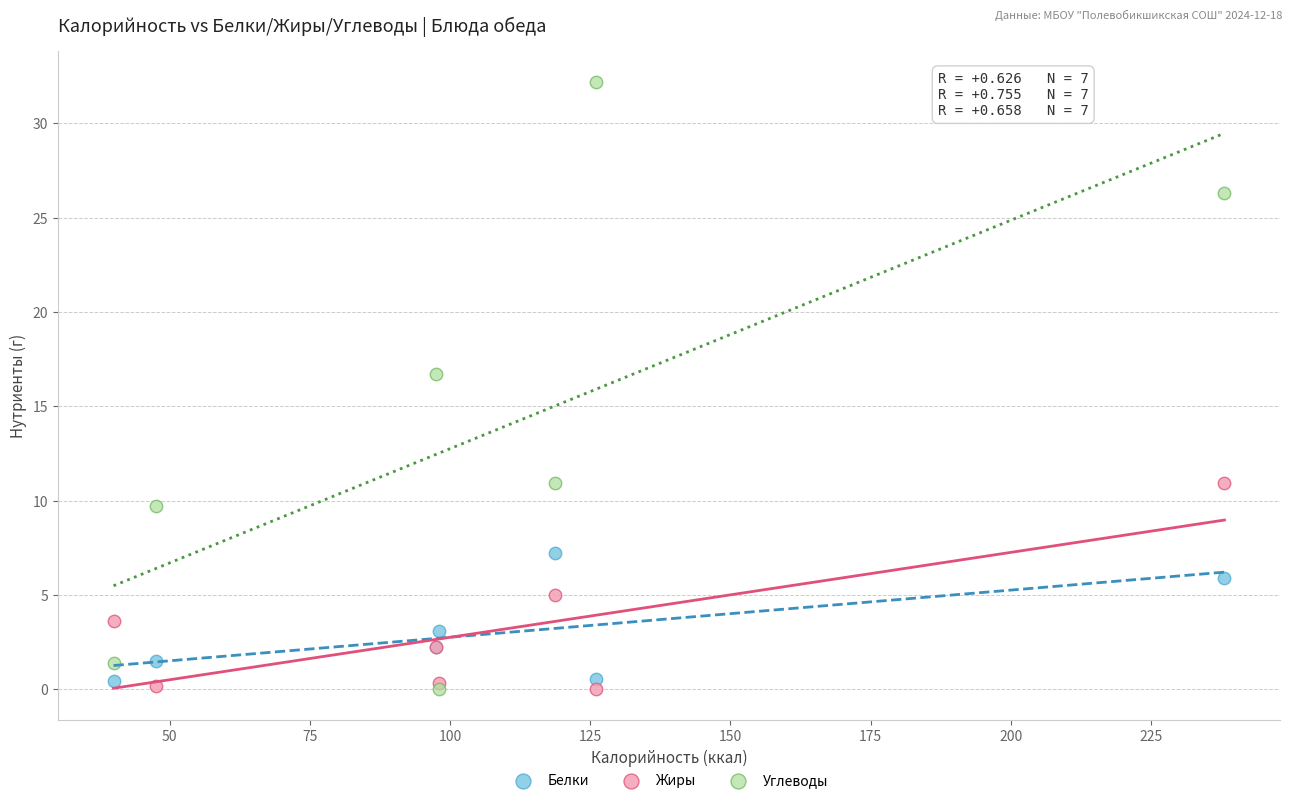

In the Углеводы series, what Y value is closest to 16?

16.7